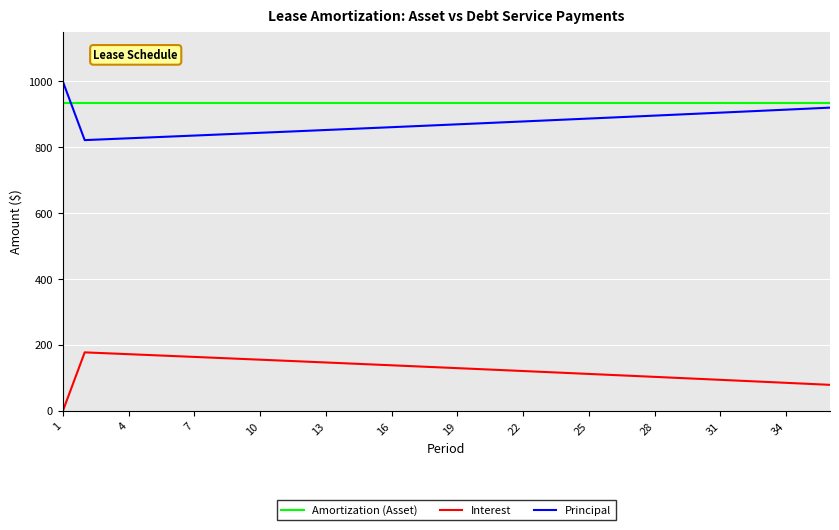

Rank the series by their maximum value, from lowest to highest.

Interest, Amortization (Asset), Principal